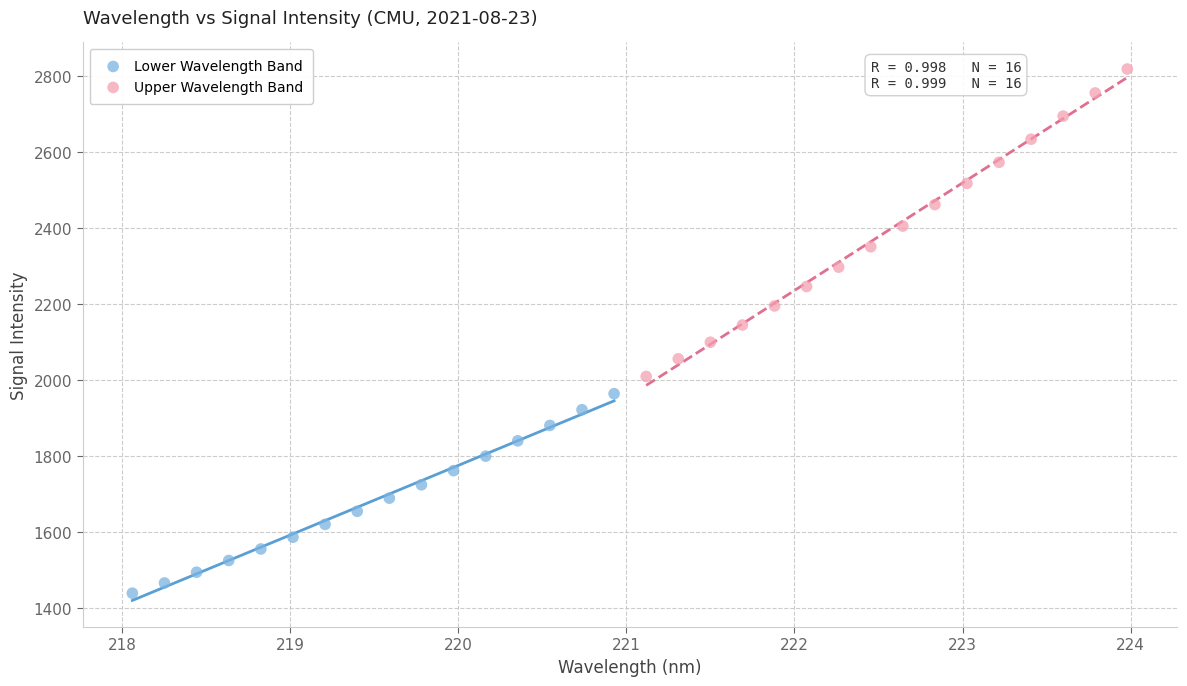

Which series has the widest spread of Y values?

Upper Wavelength Band